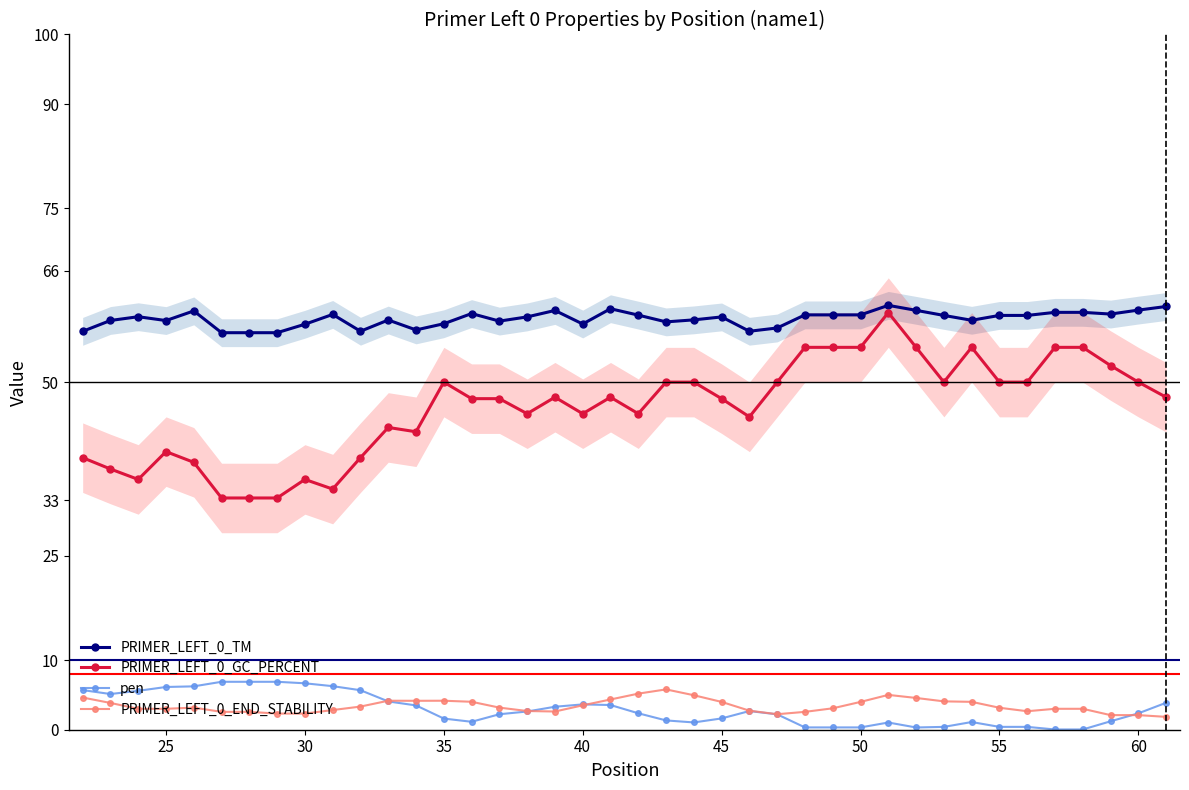

How many distinct data groups are displayed?

4